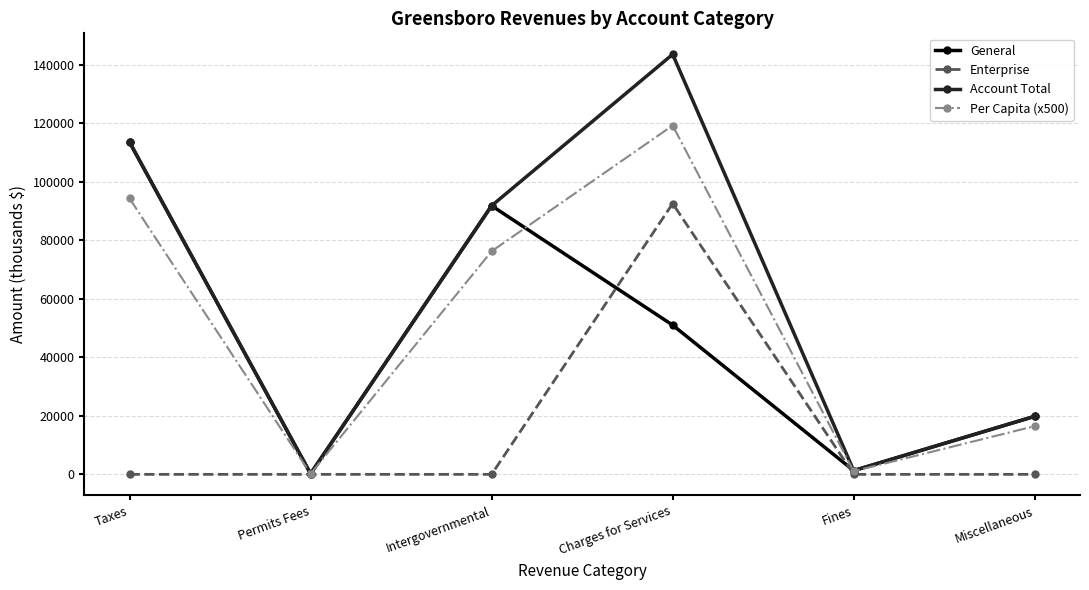

How many categories are shown in the chart?

6